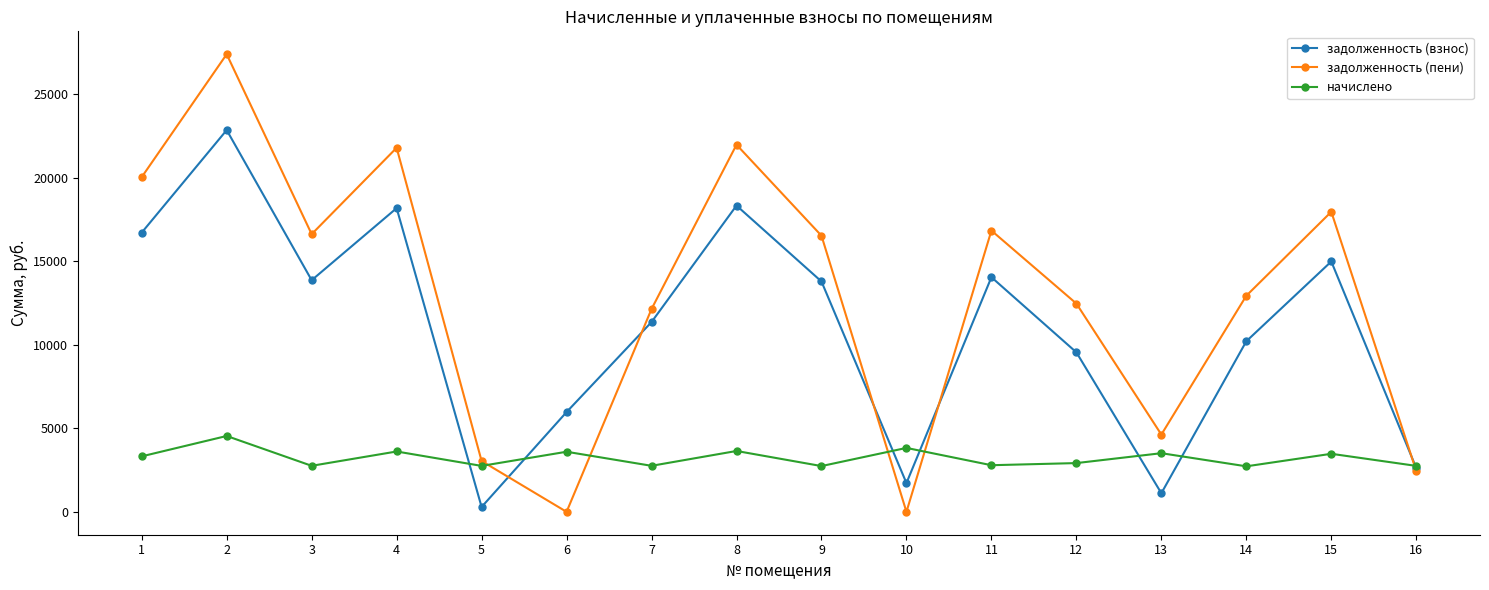

Read the задолженность (пени) value at 9.

16530.5